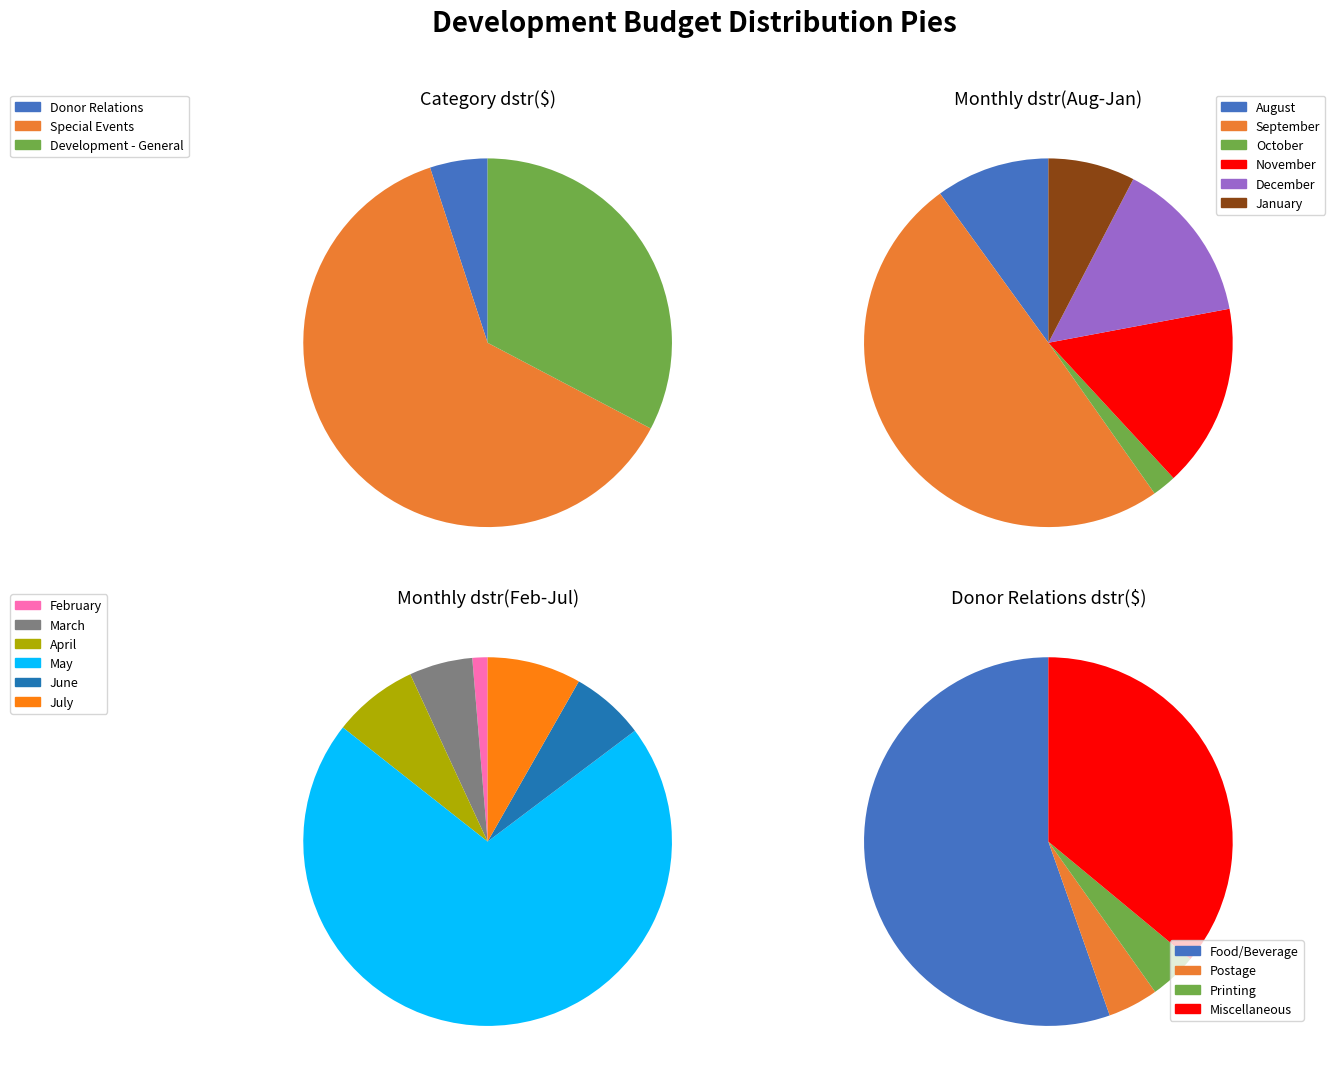

What is the majority slice?

Special Events